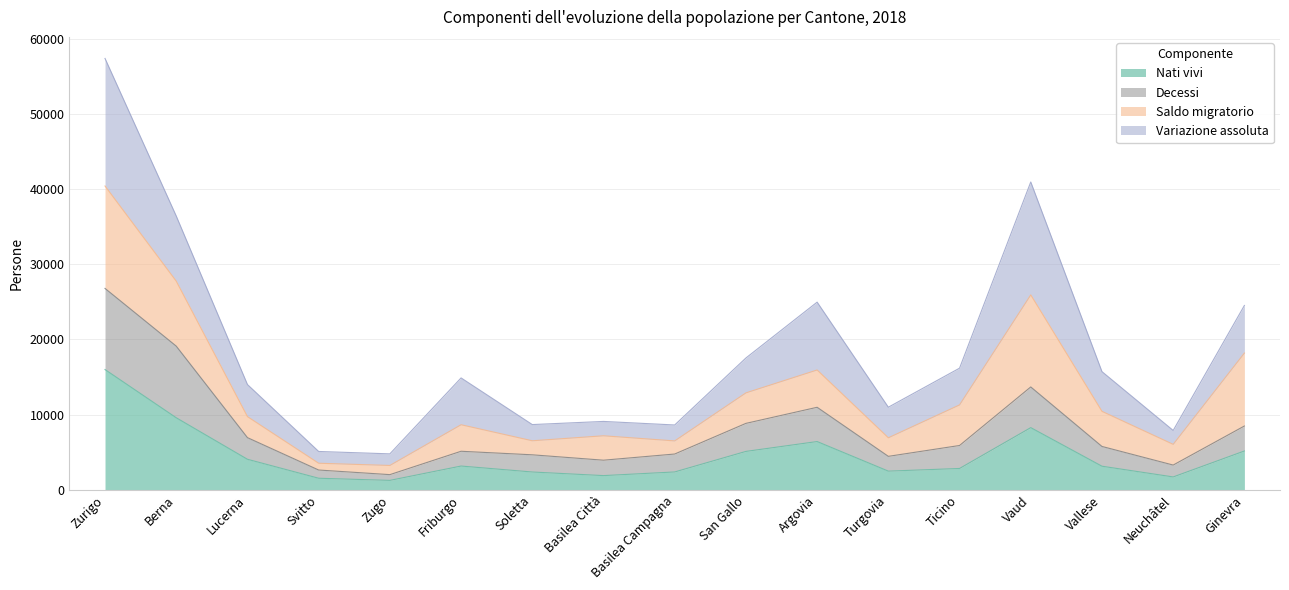

What is the minimum value shown in the chart?

1258